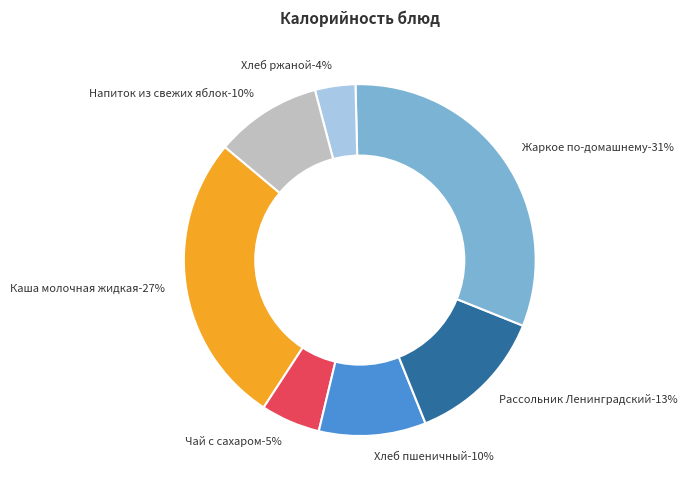

To the nearest percent, what percentage of the pie is Хлеб пшеничный?

10%